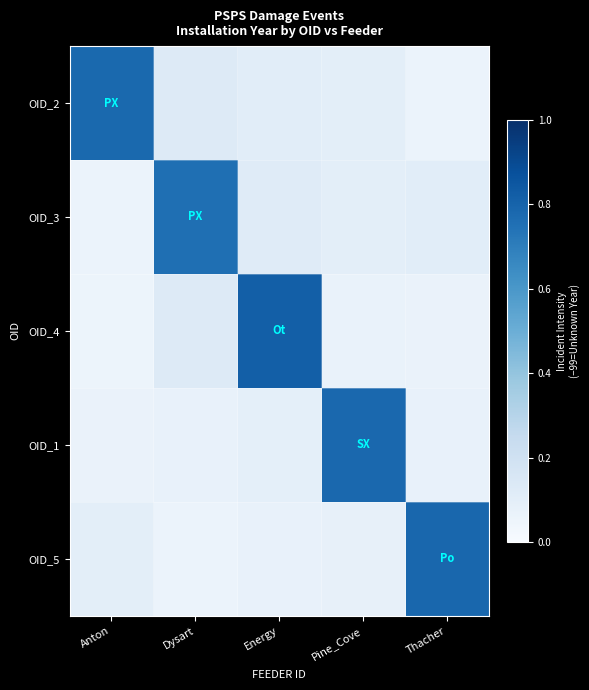

Reading left to right, extract all data points from this chart.

OID_2: Anton=0.8	Dysart=0.1	Energy=0.1	Pine_Cove=0.1	Thacher=0.1
OID_3: Anton=0.1	Dysart=0.8	Energy=0.1	Pine_Cove=0.1	Thacher=0.1
OID_4: Anton=0.1	Dysart=0.1	Energy=0.8	Pine_Cove=0.1	Thacher=0.1
OID_1: Anton=0.1	Dysart=0.1	Energy=0.1	Pine_Cove=0.8	Thacher=0.1
OID_5: Anton=0.1	Dysart=0.1	Energy=0.1	Pine_Cove=0.1	Thacher=0.8